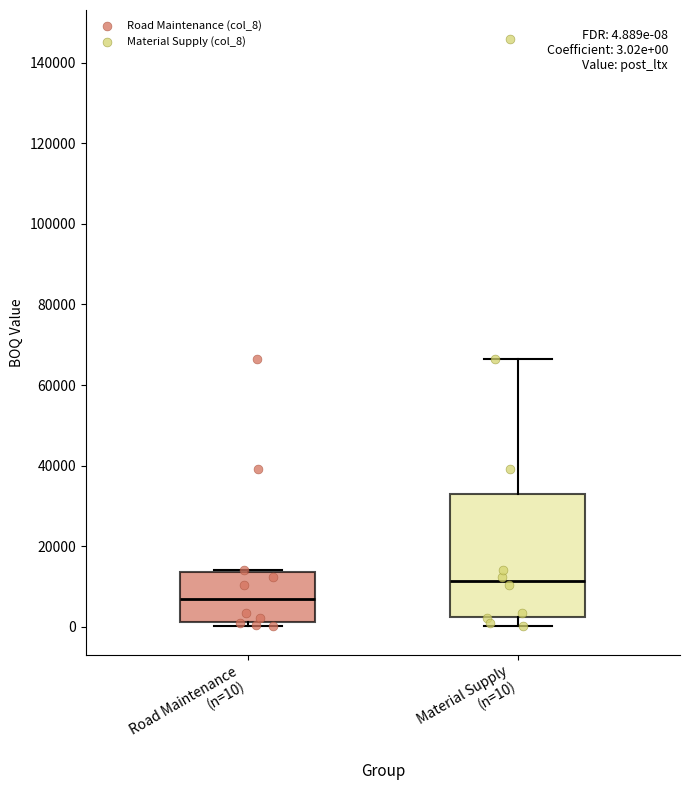

Which box's median line is the highest?

Material Supply (n=10)